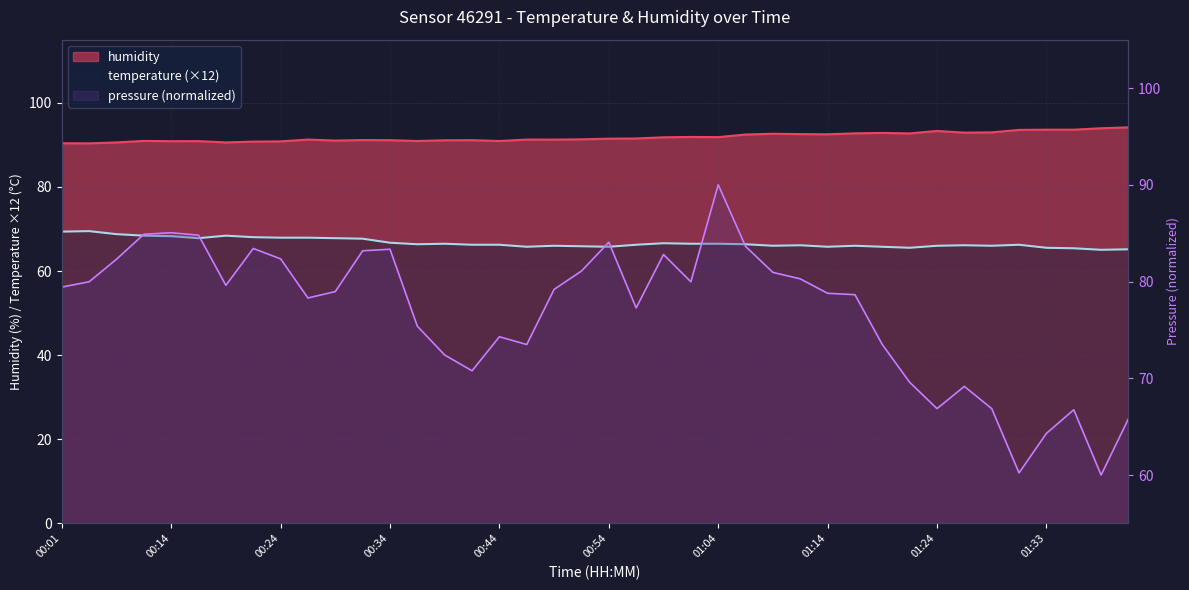

What is the minimum value for humidity?

90.3